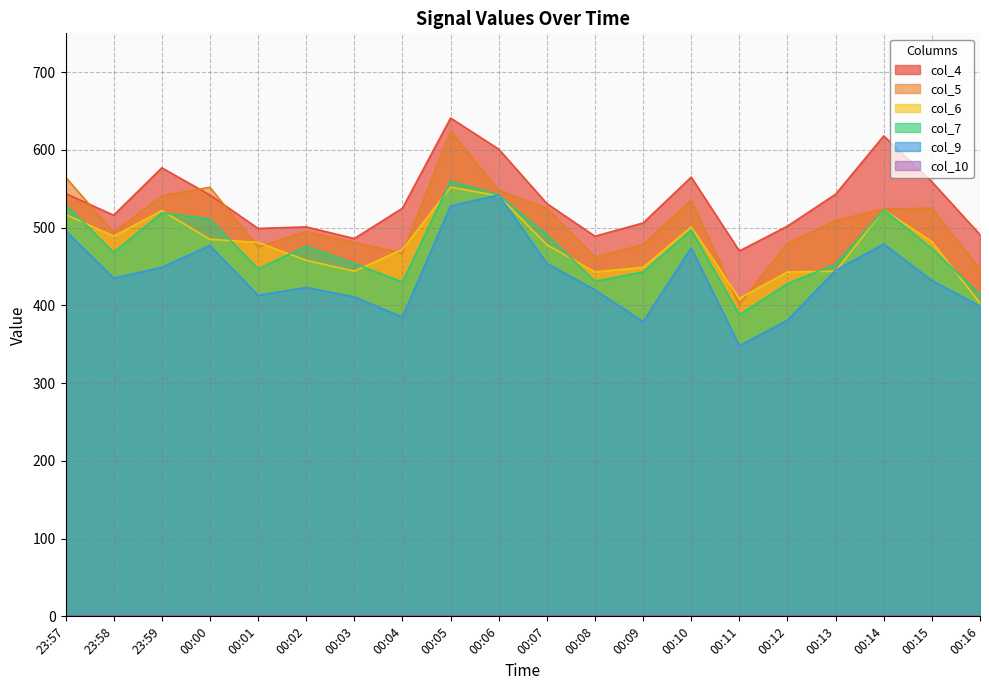

How many intersections are there between col_6 and col_7?

9